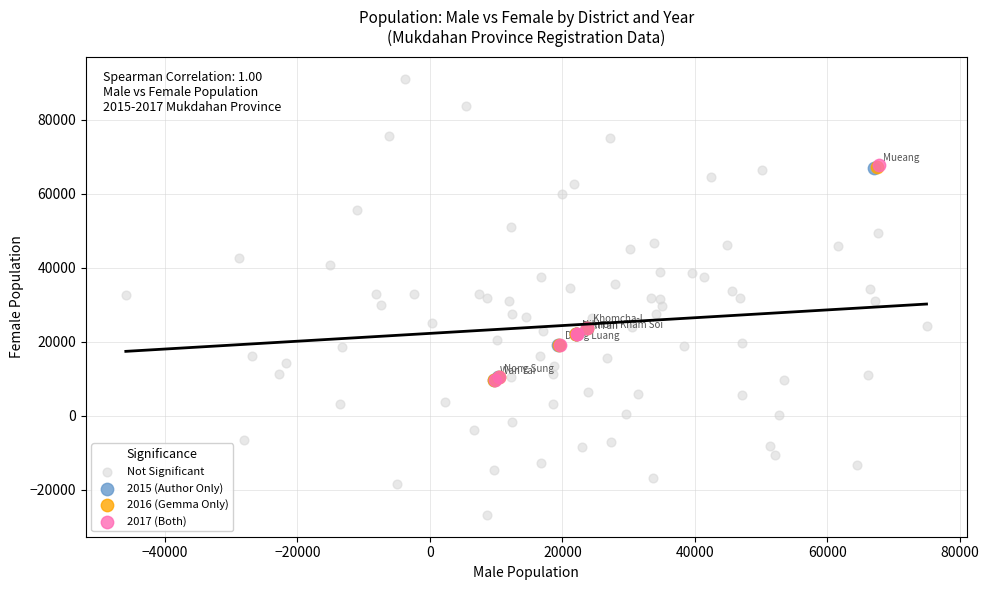

Which series reaches the maximum Y coordinate?

Not Significant